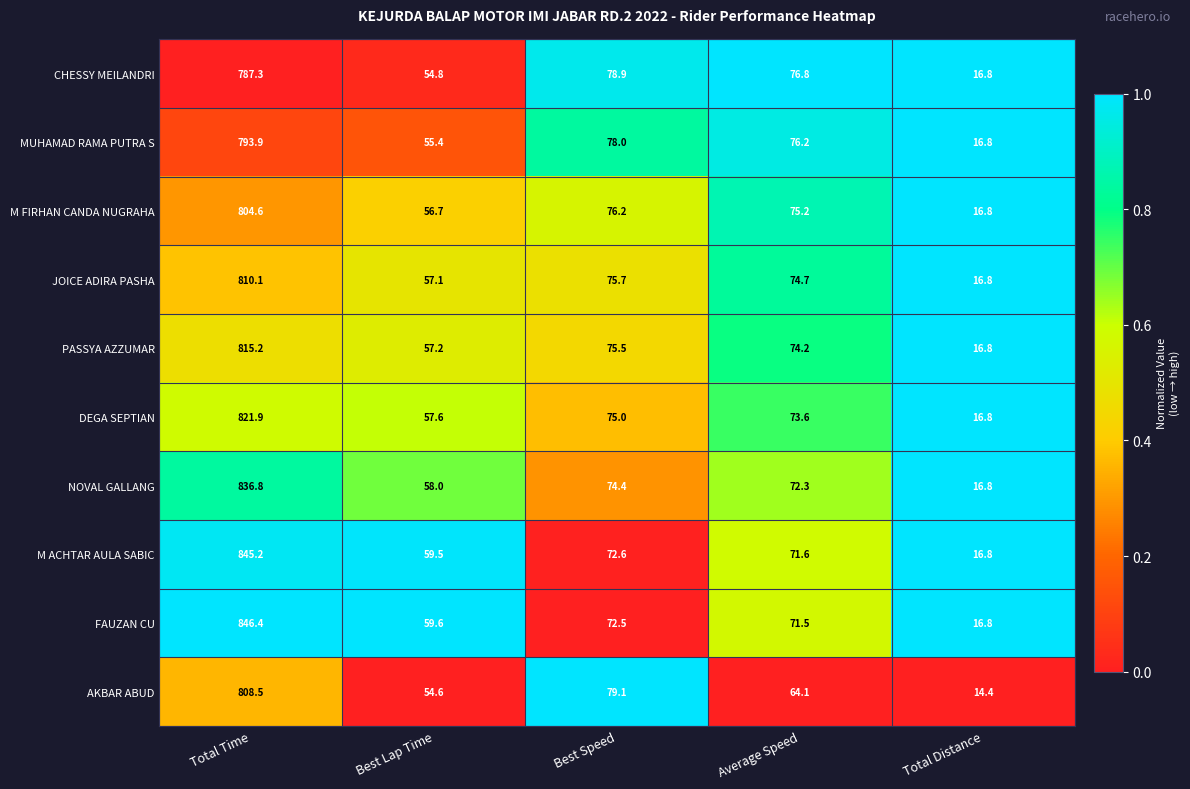

The CHESSY MEILANDRI series shows 16.8 at Total Distance. True or false?

True